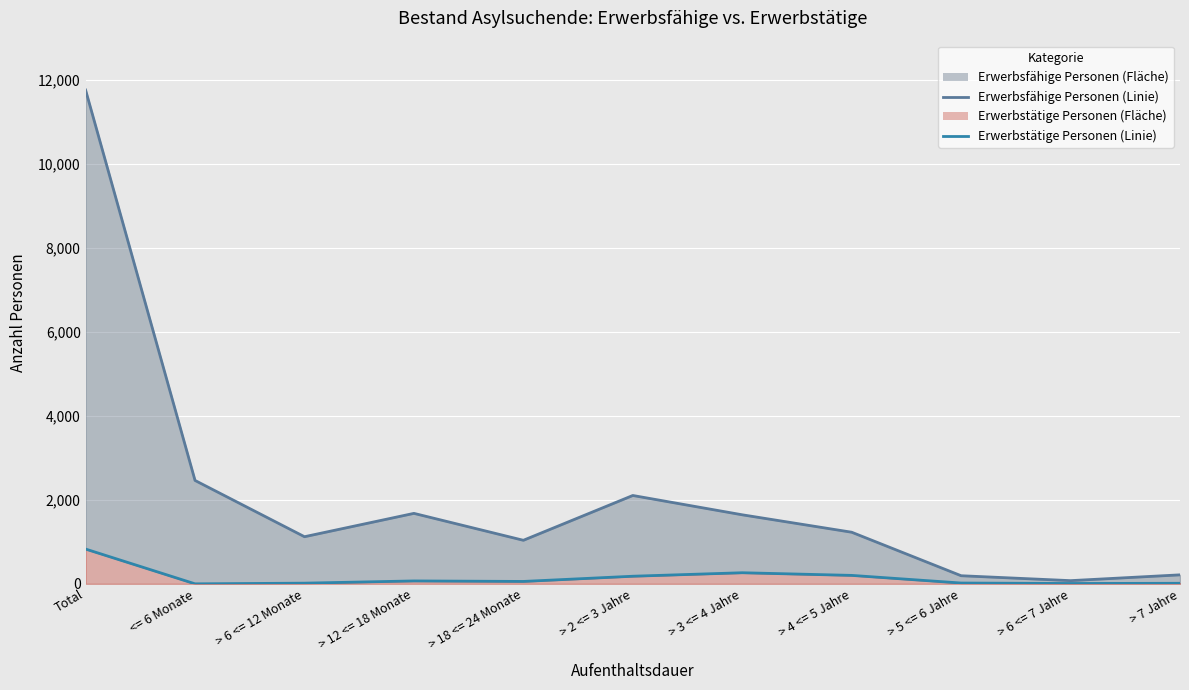

Reading left to right, extract all data points from this chart.

Erwerbsfähige Personen (line): Total=11759	<= 6 Monate=2462	> 6 <= 12 Monate=1122	> 12 <= 18 Monate=1678	> 18 <= 24 Monate=1037	> 2 <= 3 Jahre=2104	> 3 <= 4 Jahre=1644	> 4 <= 5 Jahre=1229	> 5 <= 6 Jahre=193	> 6 <= 7 Jahre=76	> 7 Jahre=214
Erwerbstätige Personen (line): Total=828	<= 6 Monate=0	> 6 <= 12 Monate=16	> 12 <= 18 Monate=69	> 18 <= 24 Monate=57	> 2 <= 3 Jahre=181	> 3 <= 4 Jahre=264	> 4 <= 5 Jahre=201	> 5 <= 6 Jahre=19	> 6 <= 7 Jahre=8	> 7 Jahre=13